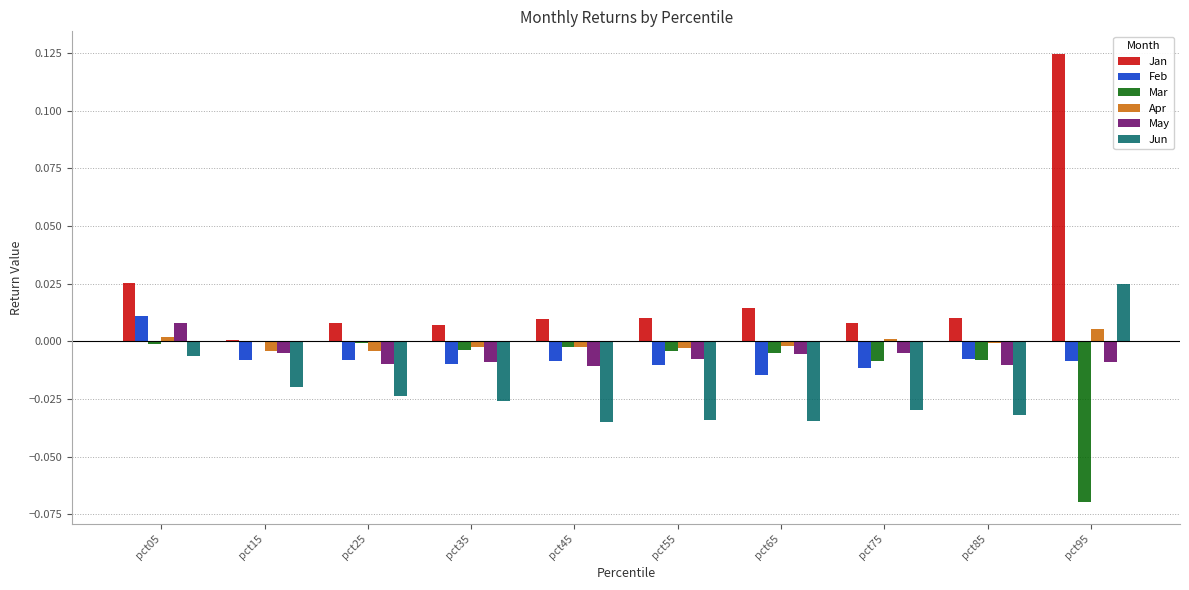

Which series has the largest total across all categories?

Jan